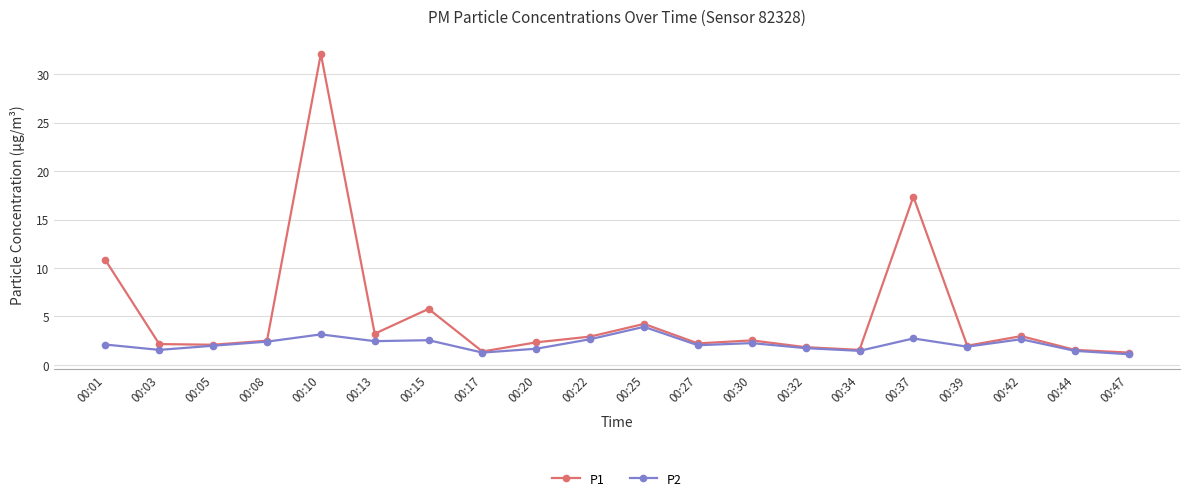

True or false: P2 has more than 1 points higher than both neighbors.

True